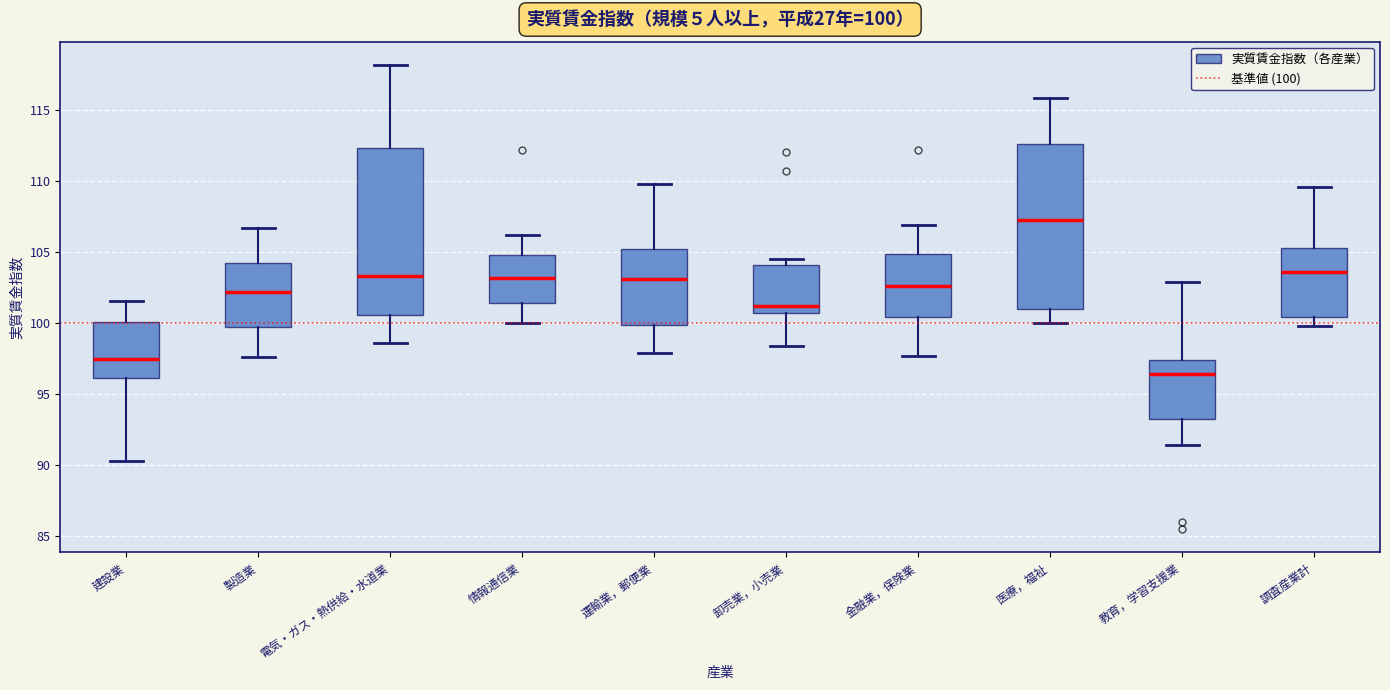

Which box has the lowest median line?

教育，学習支援業